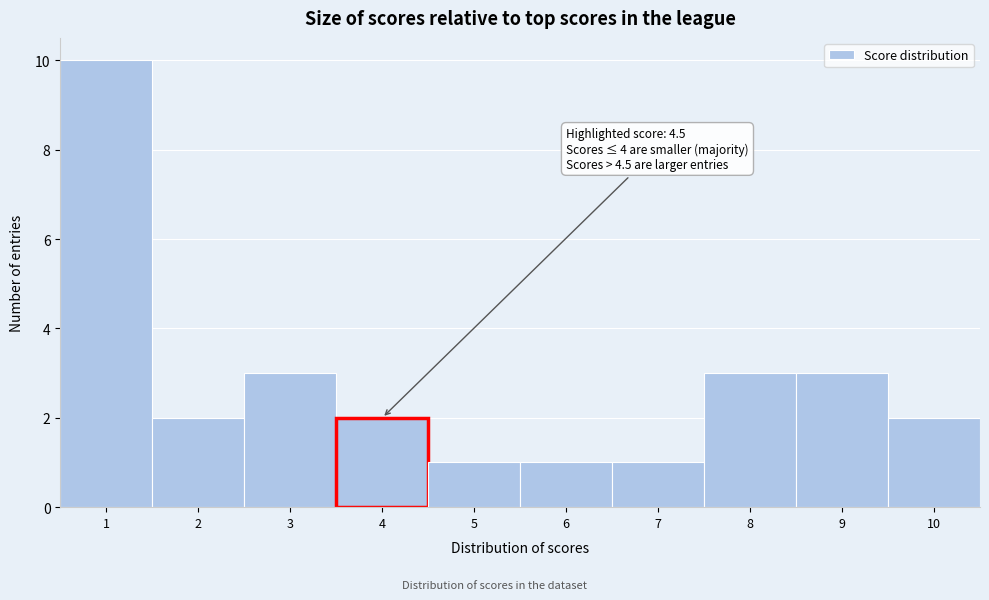

Reading left to right, what are all the values shown in this chart?

10	2	3	2	1	1	1	3	3	2